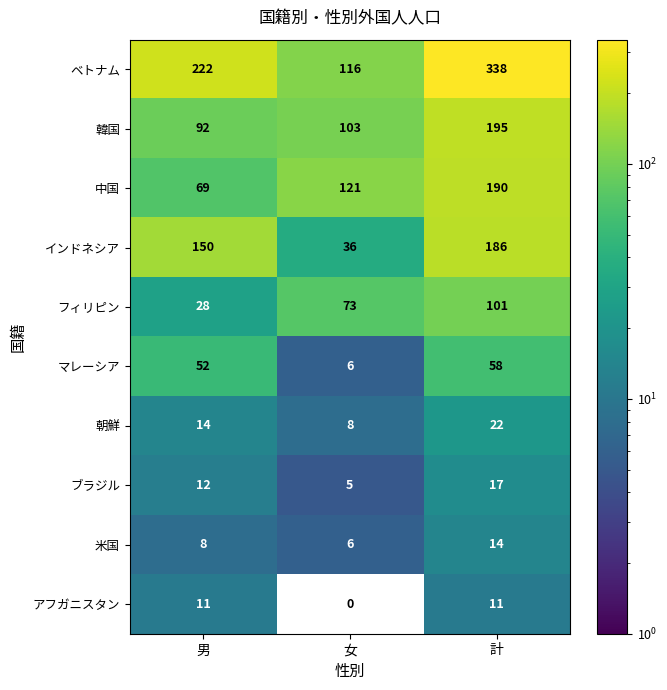

Where is 朝鮮 nearest to the value 15?

男